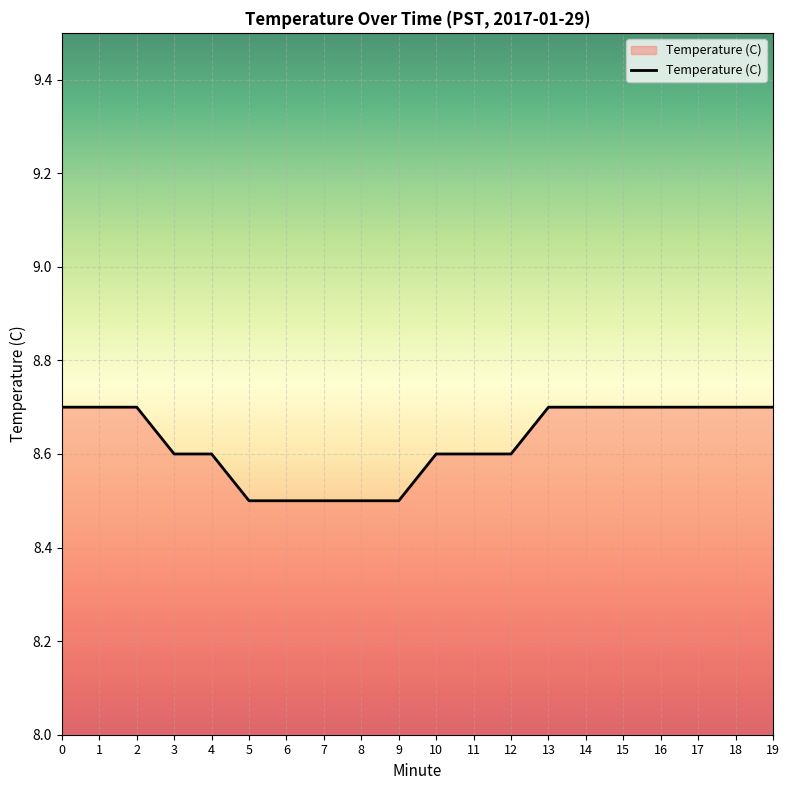

What is the difference between the maximum and minimum values?

0.2